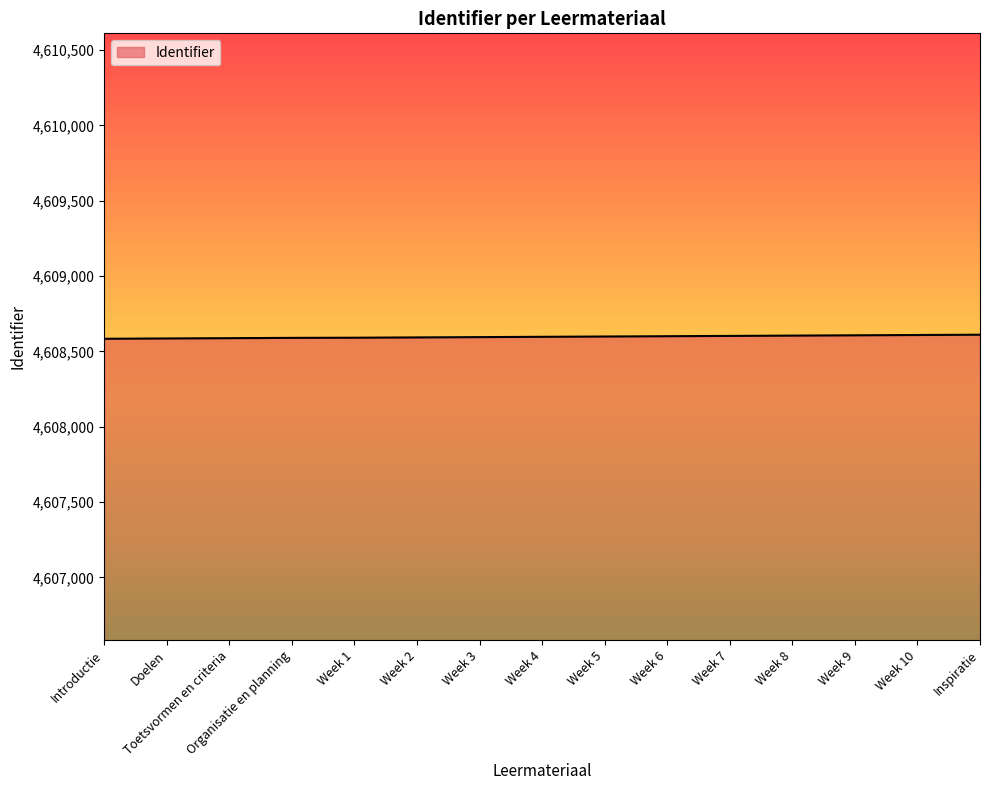

What is the change in value from Week 1 to Week 2?

+2